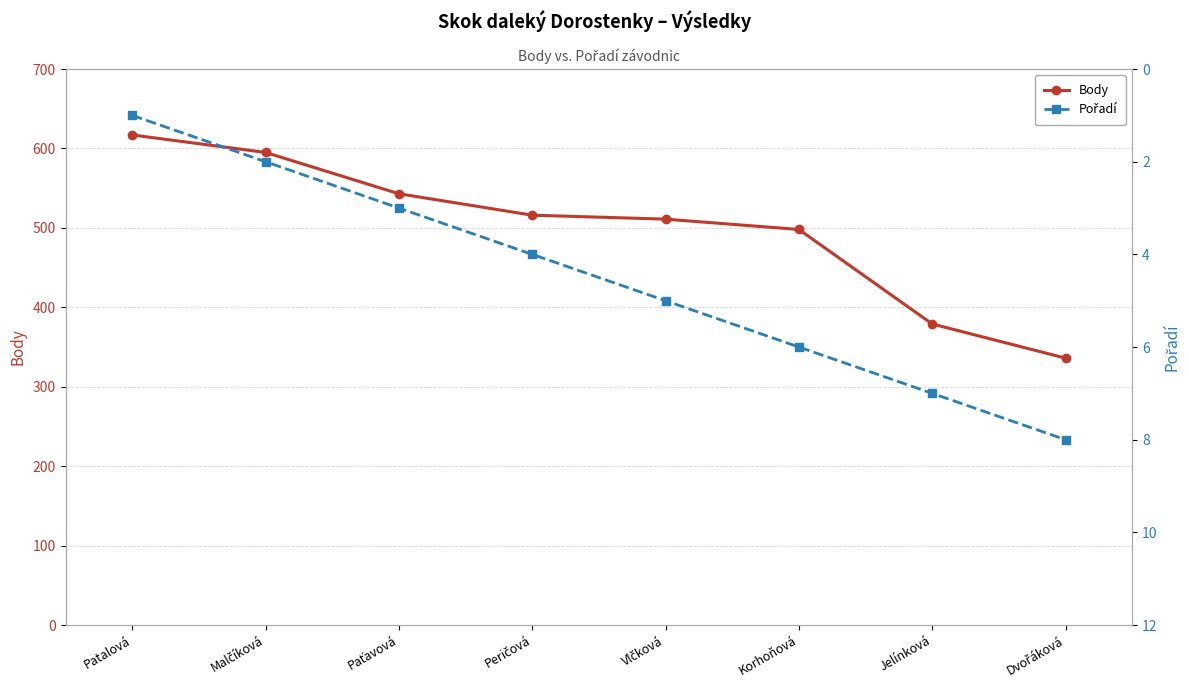

What position from the right is Patalová?

8